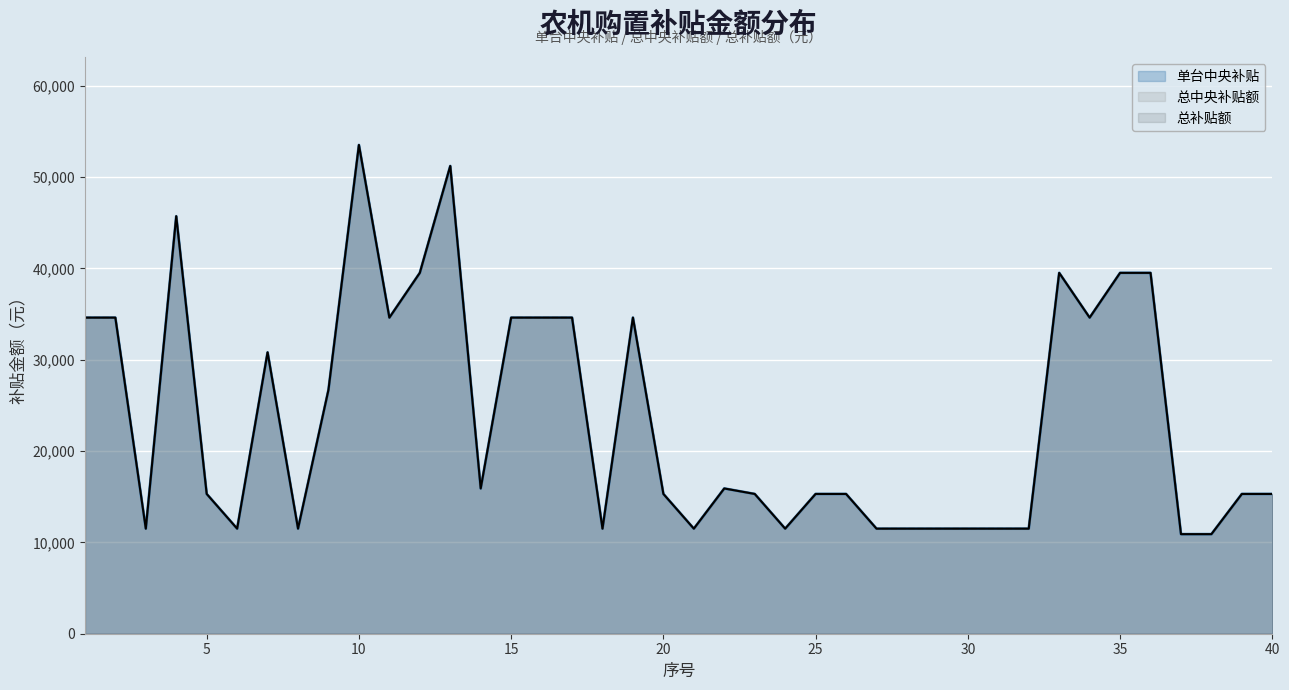

How many data points in 总补贴额 are above 15300?

19